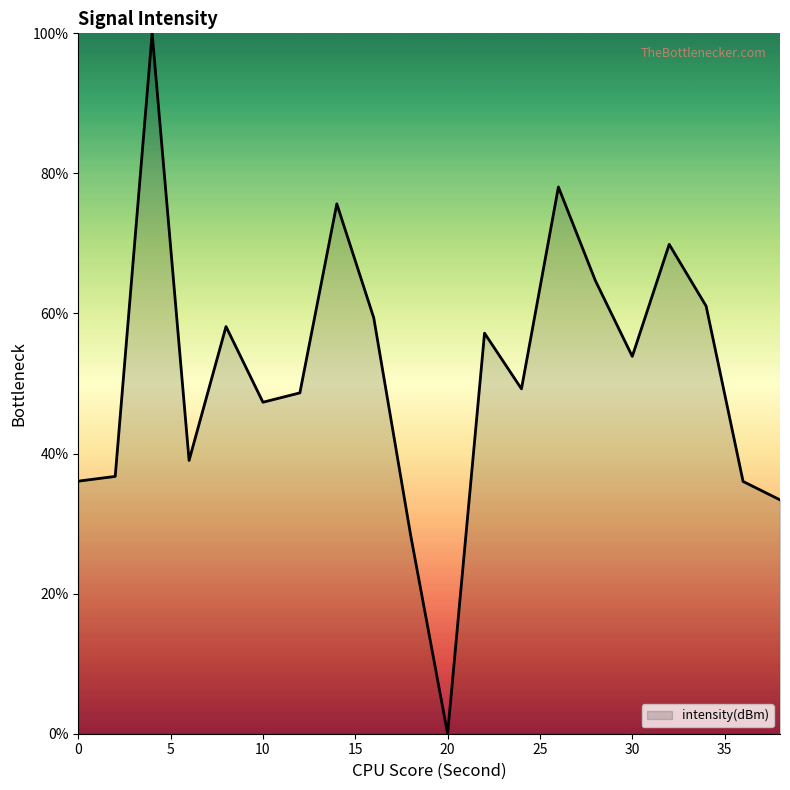

What is the greatest value displayed?

100.0